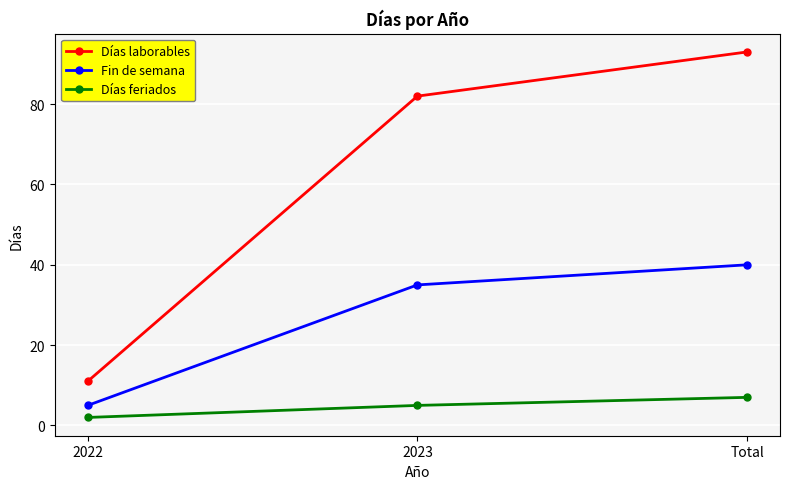

True or false: Fin de semana has a value of 22 at 2023.

False